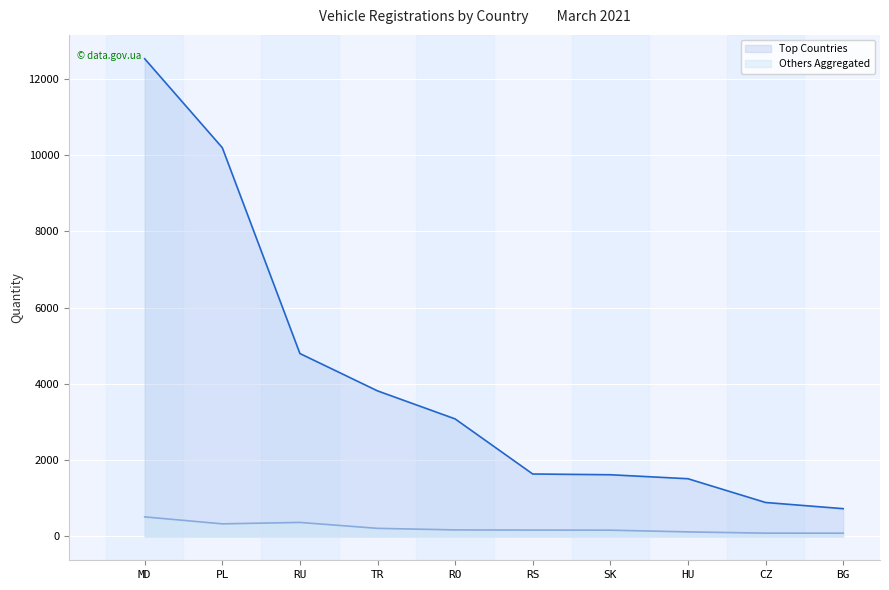

Where does the Others Aggregated series first go above 170?

MD